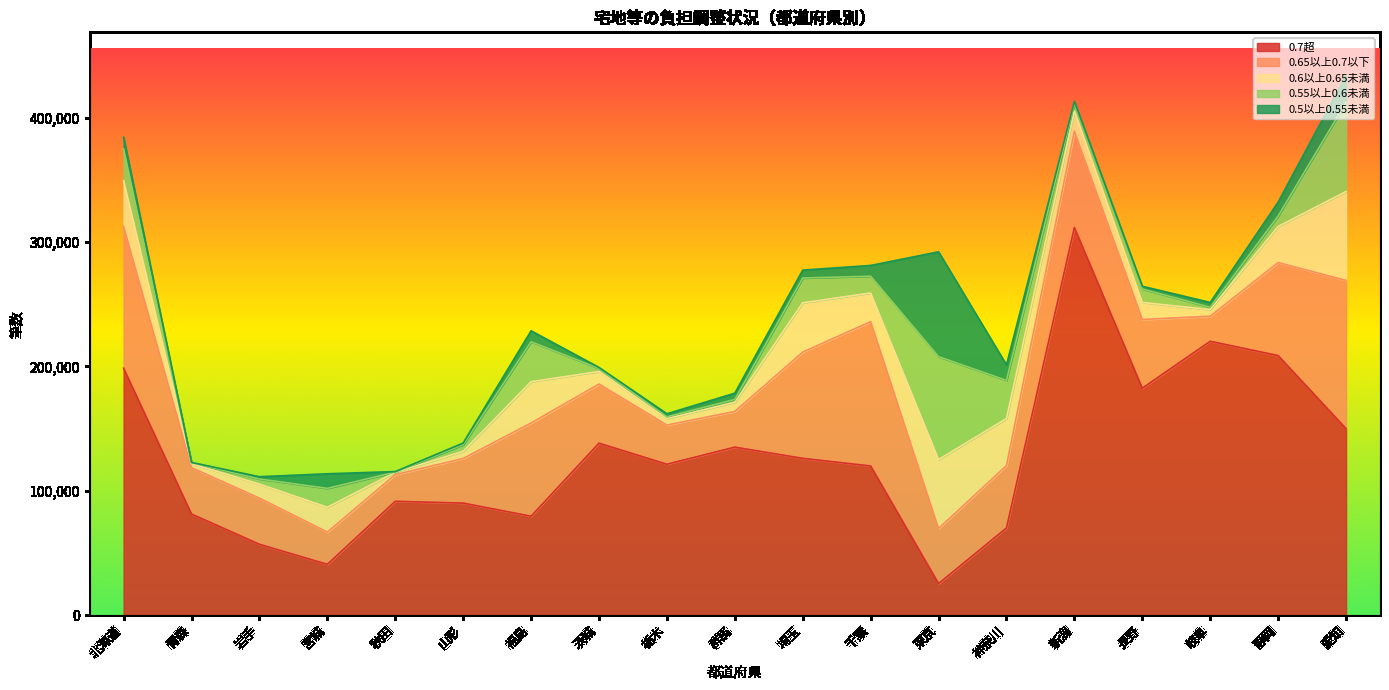

In 0.55以上0.6未満, how many points are lower than both neighbors (excluding endpoints)?

6